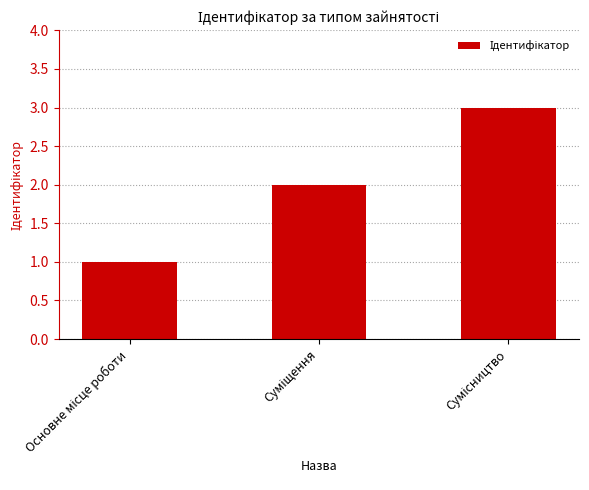

What is the sum of all values?

6